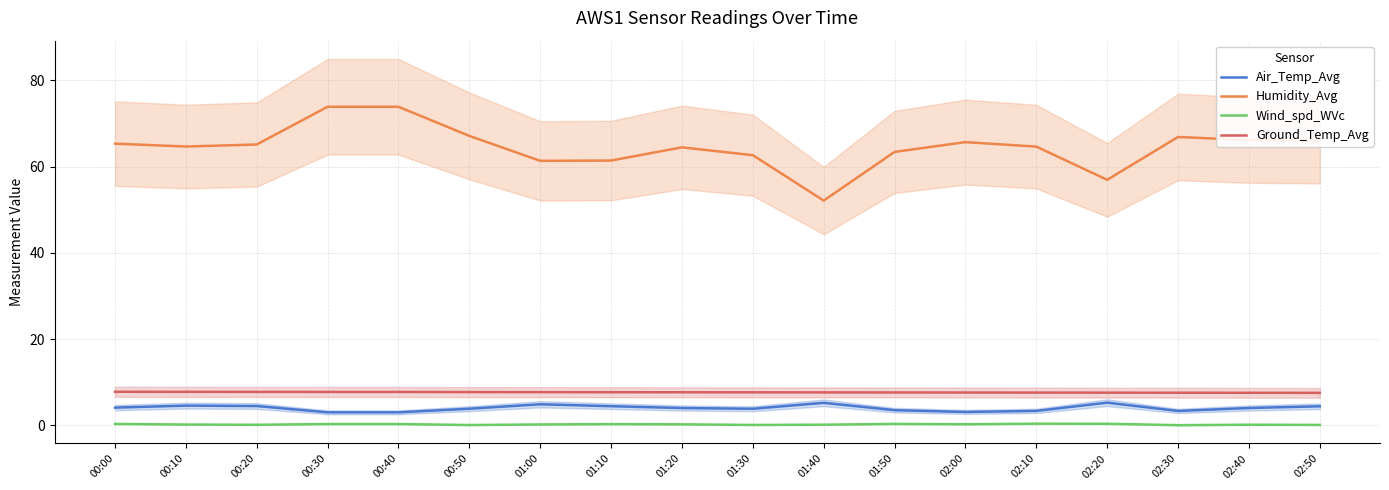

True or false: Air_Temp_Avg has a value of 4.4 at 01:10.

True